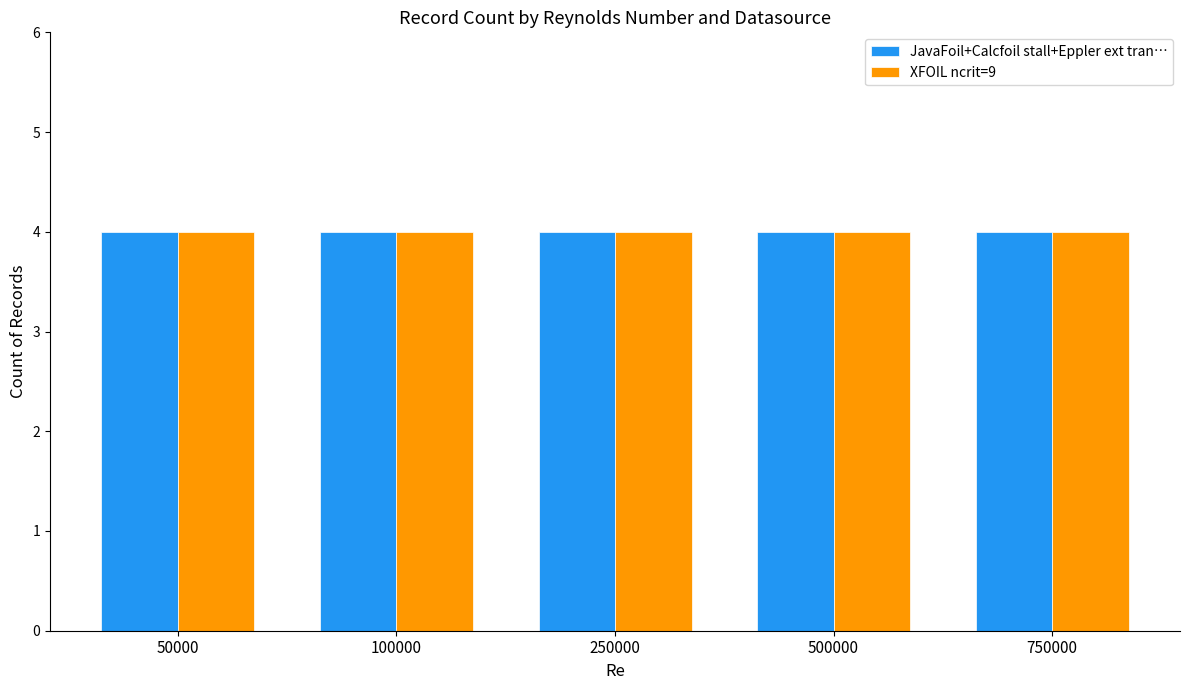

The JavaFoil series shows 17 at 100000. True or false?

False